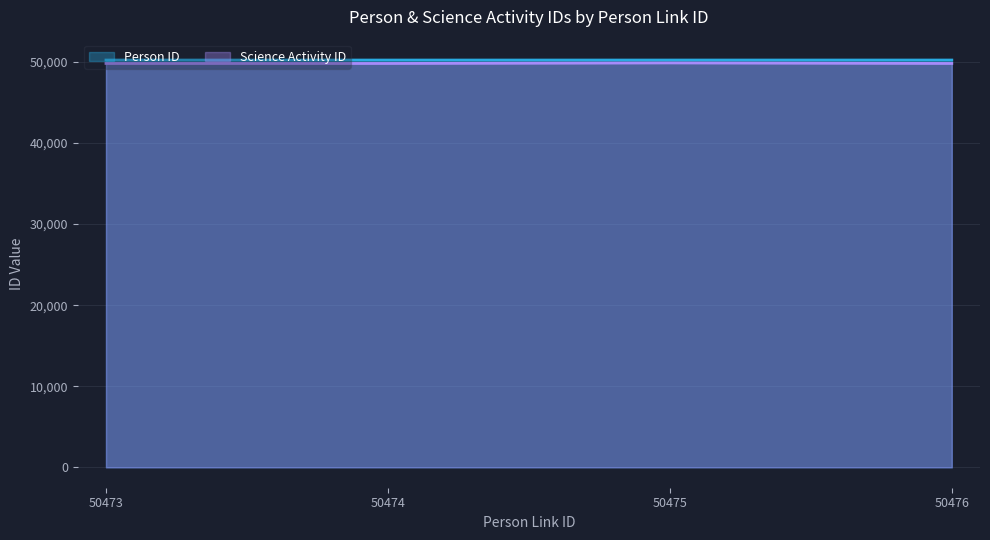

Read the Person ID value at 50474.

50227